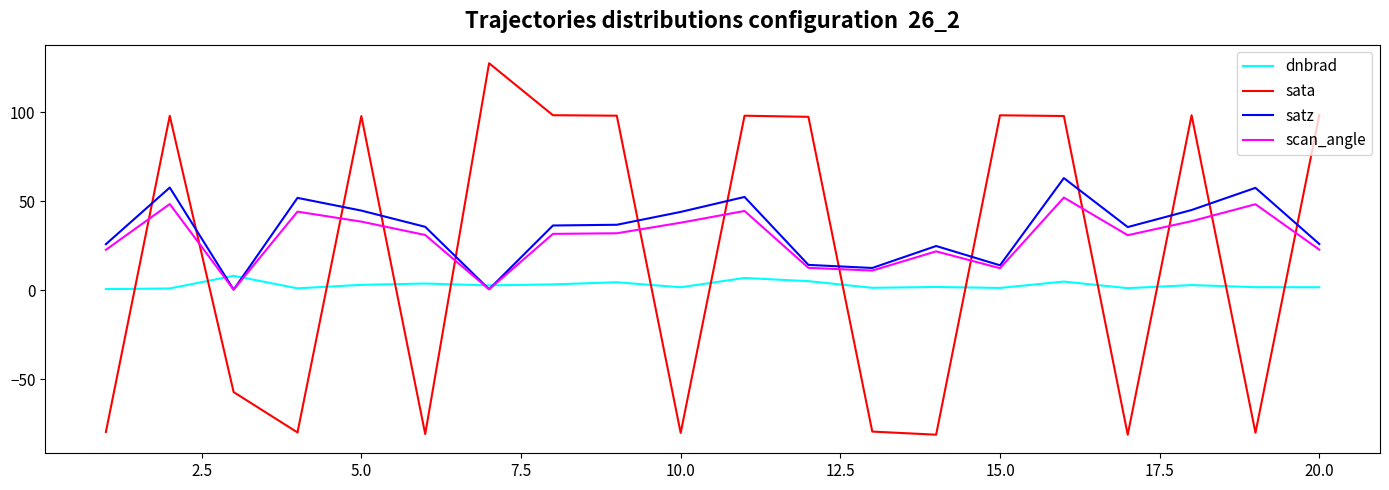

Rank the series by their maximum value, from highest to lowest.

sata, satz, scan_angle, dnbrad